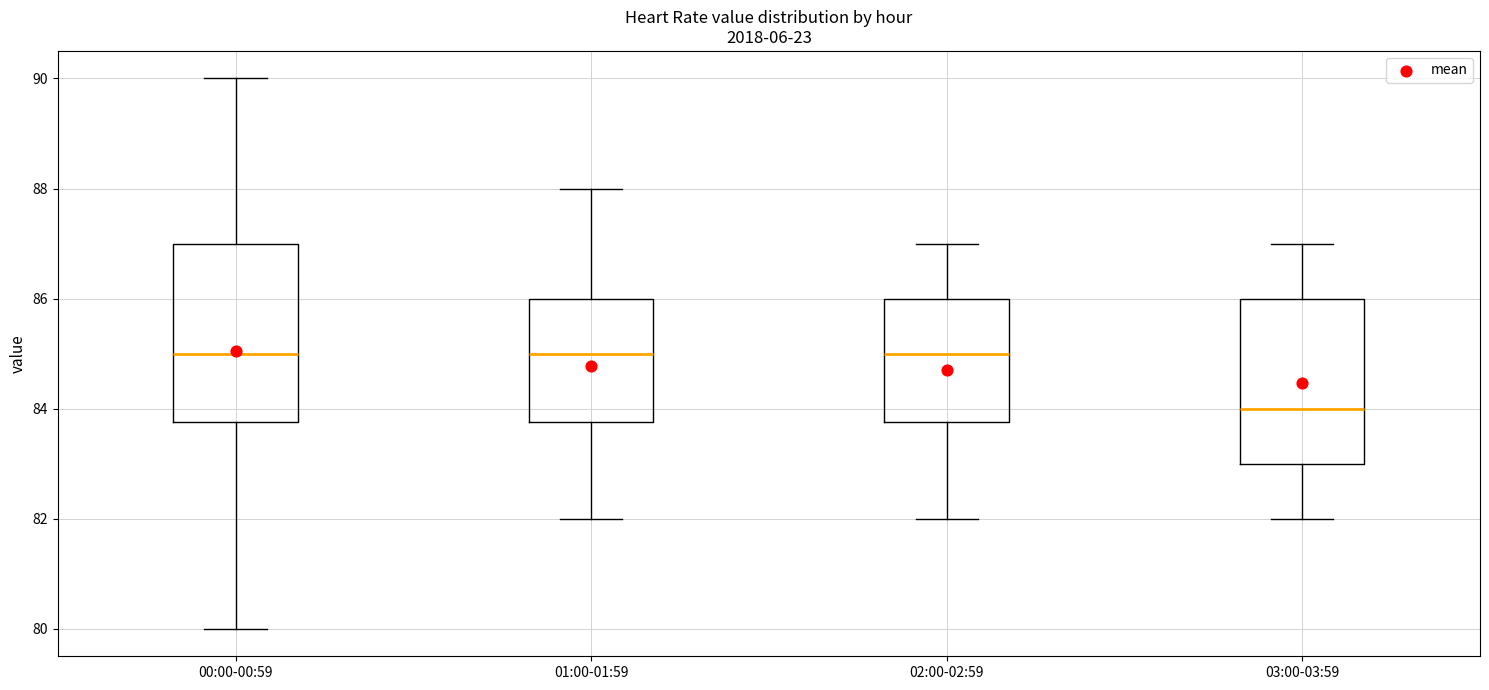

Where does the upper whisker of the box for 02:00-02:59 end on the y-axis? The values are not printed on the chart, so give them approximately, as read against the axis.

87.0